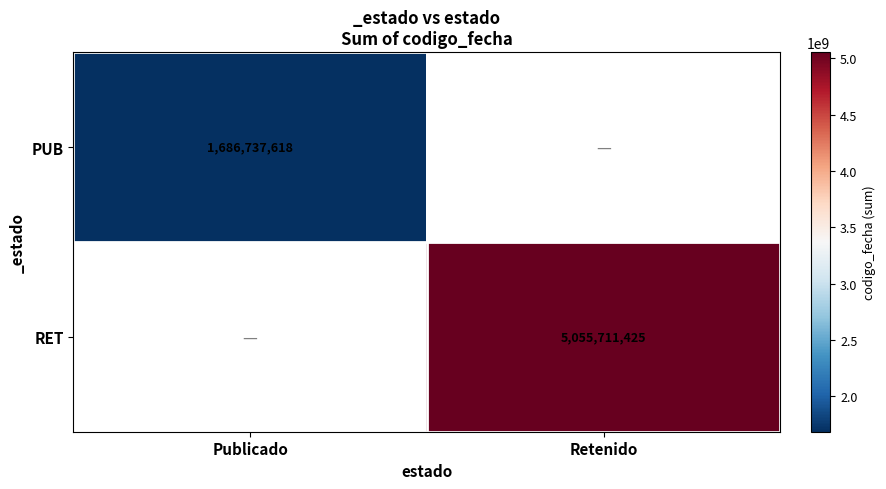

Which has a higher value, Retenido or Publicado?

Publicado